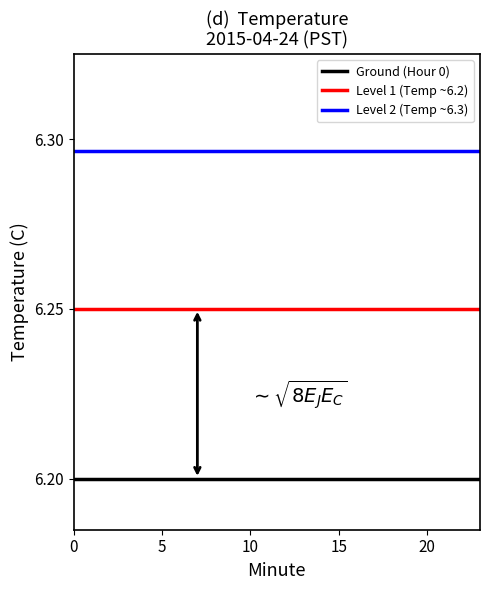

Does the chart have visible grid lines?

No